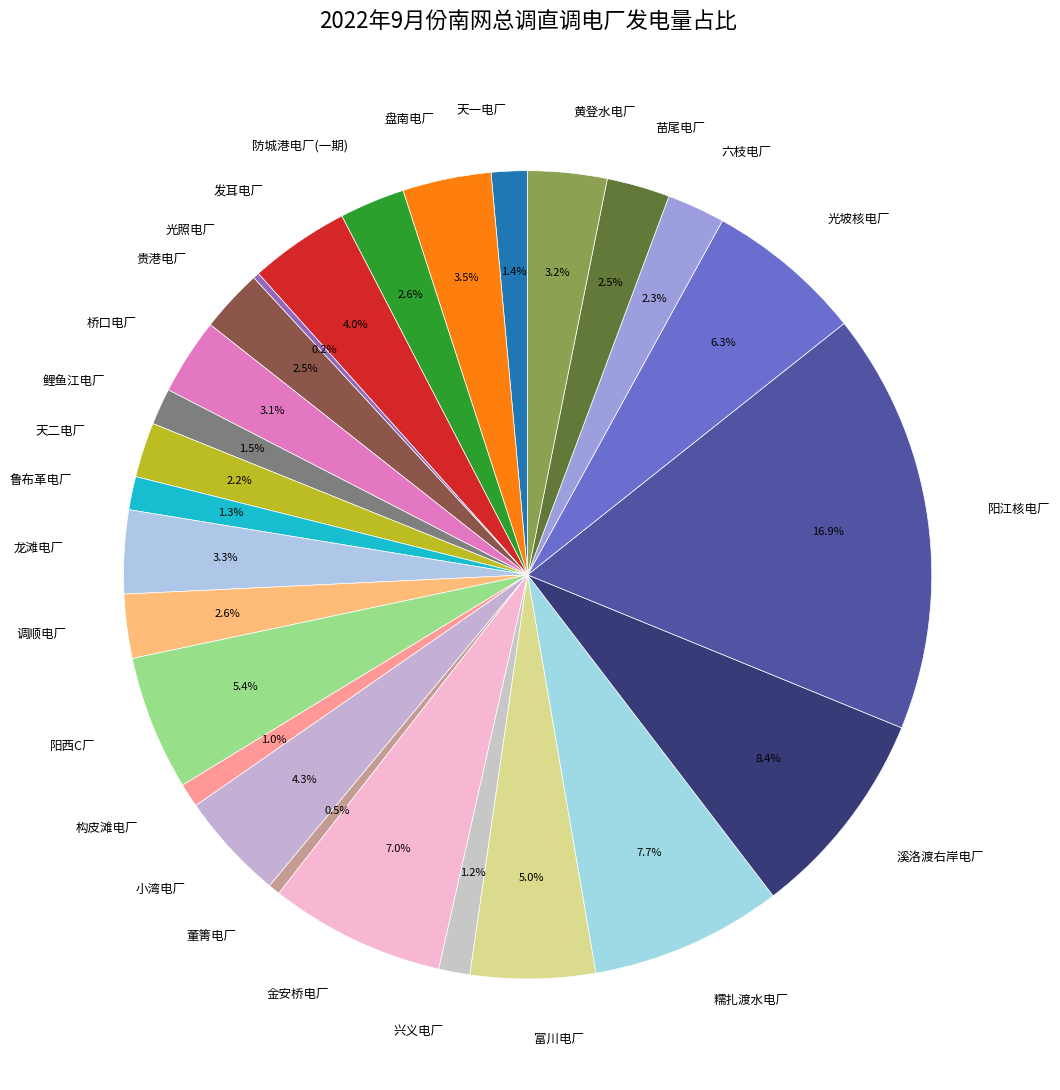

What is the ratio of the value at 发耳电厂 to the value at 龙滩电厂?

1.2